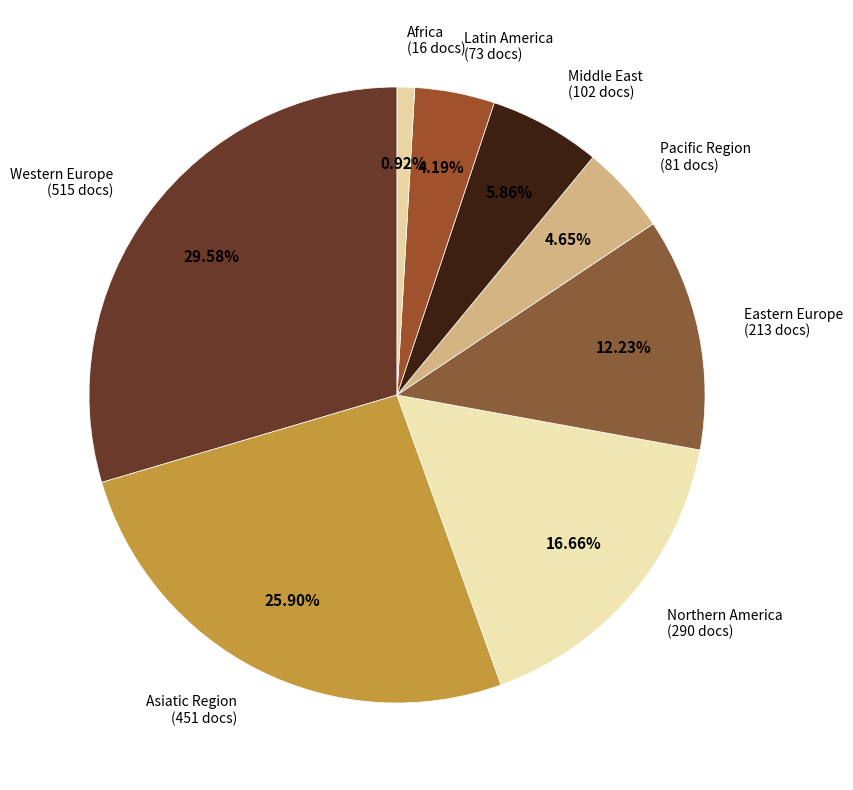

What is the smallest slice in the pie chart?

Africa